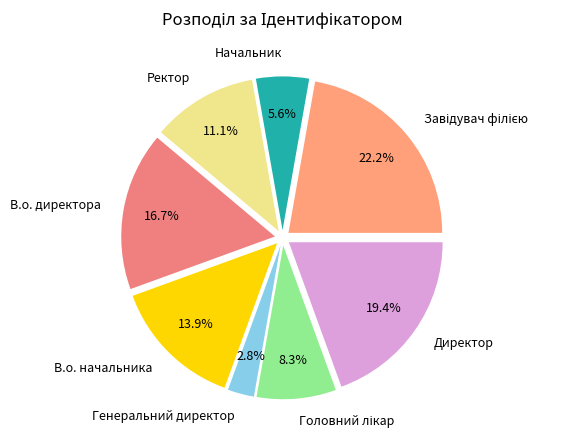

Does Начальник represent more than half of the total?

No